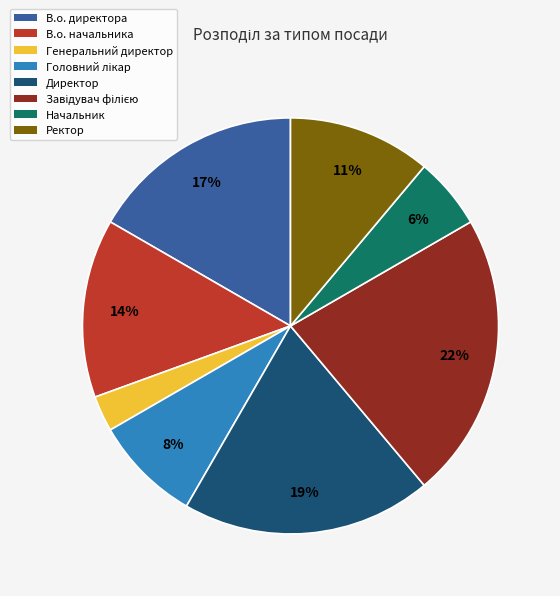

What is the ratio of the value at Ректор to the value at В.о. начальника?

0.8